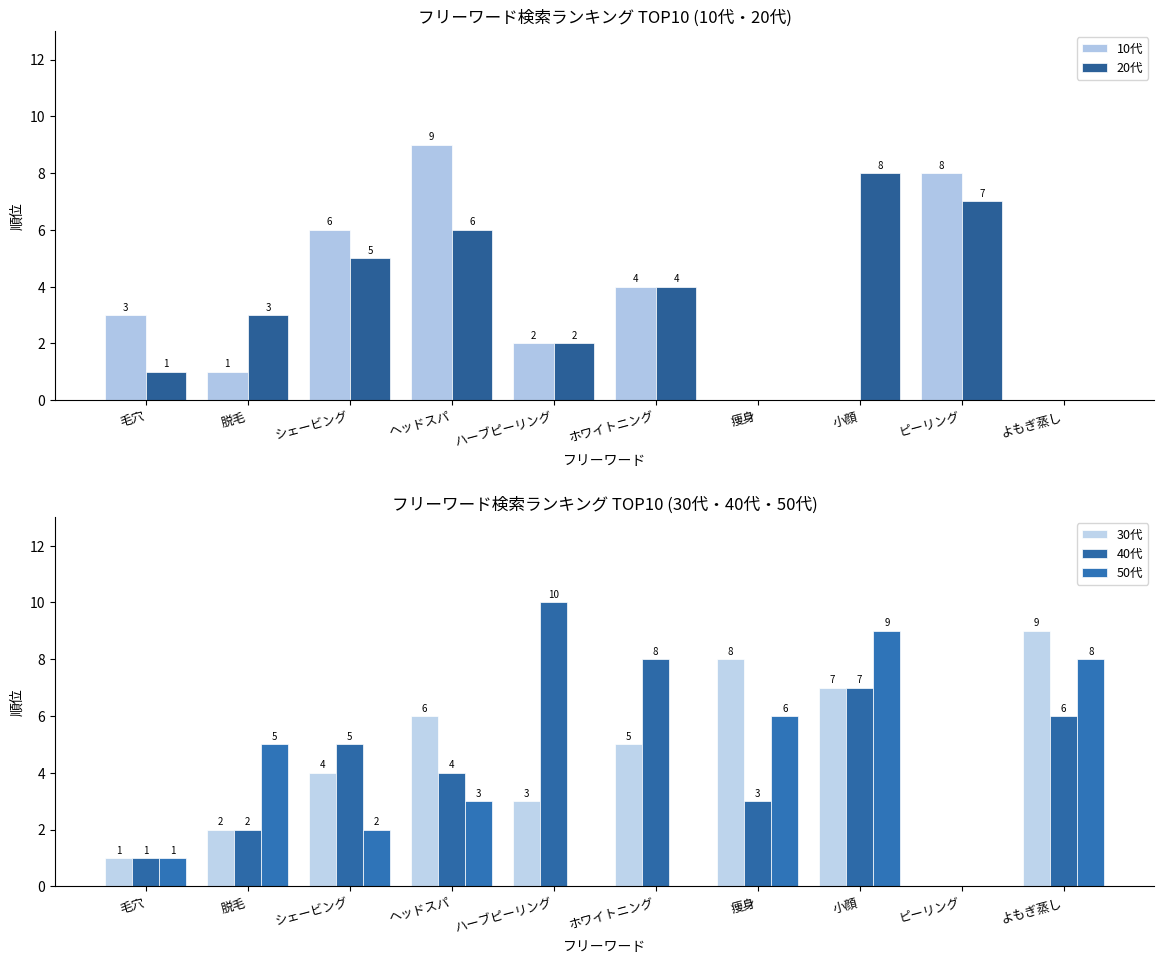

At which category is the sum across all series the highest?

小顔